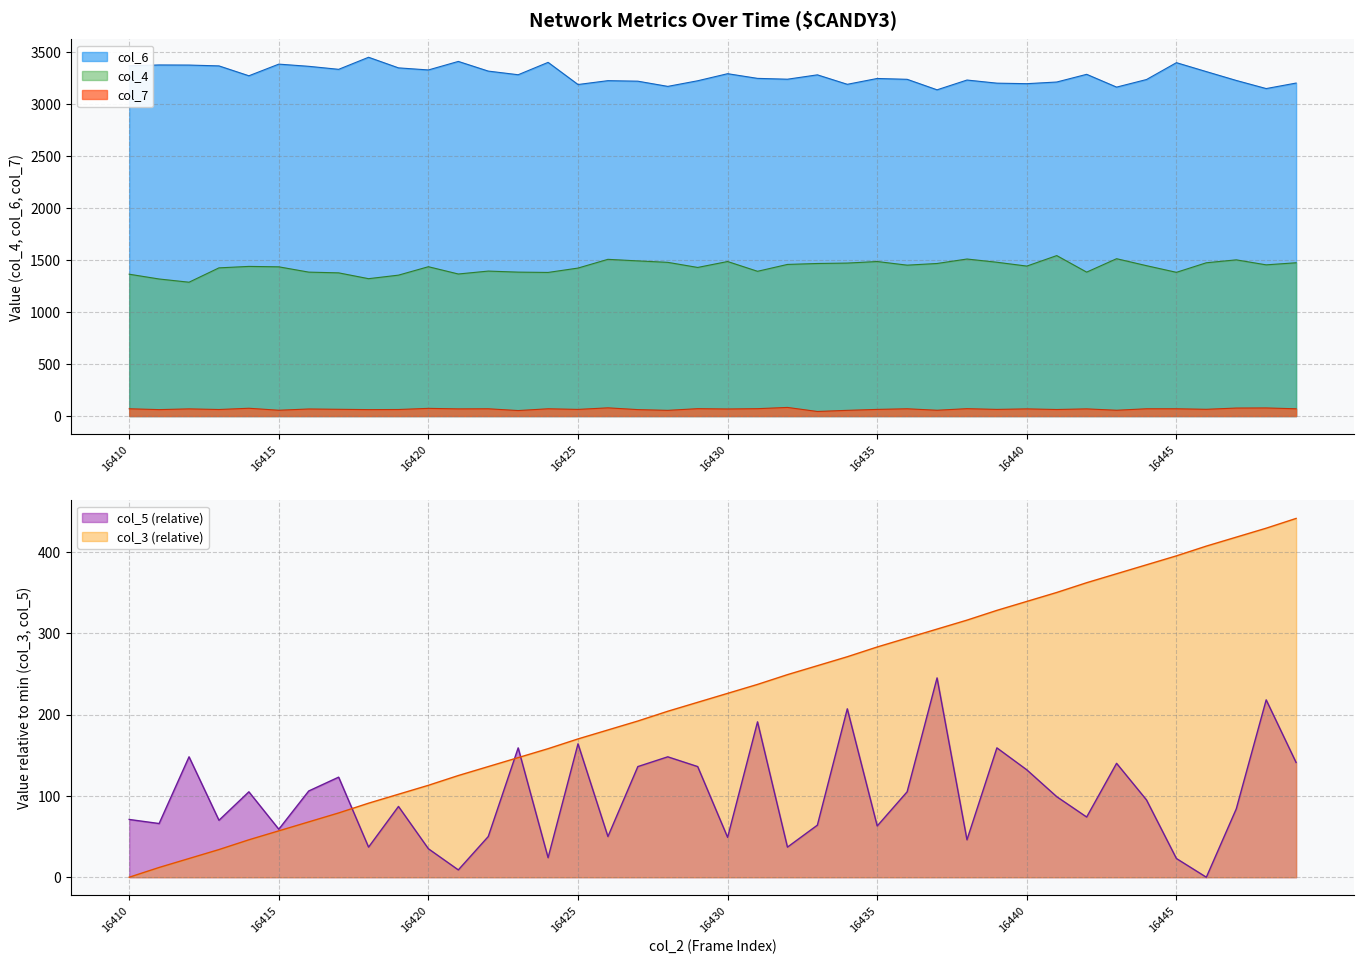

Reading left to right, transcribe all the data shown in this chart.

col_3: 0	12	23	34	46	57	68	79	91	102	113	125	136	147	158	170	181	192	204	215	226	237	249	260	271	283	294	305	316	328	339	350	362	373	384	395	407	418	429	441
col_4: 1364	1318	1287	1425	1439	1435	1384	1377	1321	1355	1436	1366	1394	1384	1381	1423	1507	1492	1478	1429	1486	1392	1458	1467	1471	1486	1451	1467	1510	1479	1442	1543	1384	1513	1446	1382	1474	1502	1454	1474
col_5: 71	66	148	70	105	59	106	123	37	87	35	9	50	159	24	164	50	136	148	136	49	191	37	64	207	63	105	245	46	159	132	99	74	140	95	23	0	84	218	141
col_6: 3368	3376	3375	3367	3272	3384	3363	3334	3450	3348	3328	3410	3317	3282	3401	3188	3225	3220	3170	3224	3292	3247	3239	3281	3190	3246	3238	3137	3231	3201	3196	3212	3286	3163	3236	3398	3312	3227	3149	3202
col_7: 70	62	69	63	75	56	68	65	62	63	74	69	70	53	70	64	79	62	55	71	68	71	83	44	55	64	70	56	71	64	69	63	69	56	70	70	65	77	78	70